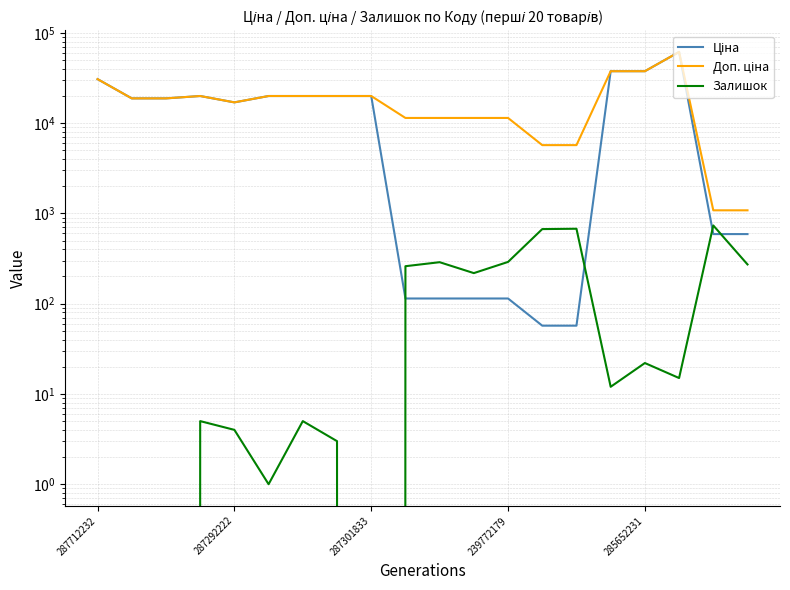

Reading left to right, transcribe all the data shown in this chart.

Ціна: 30717.1	18796.8	18796.8	19964.2	16976.3	19964.2	19964.2	19964.2	19964.2	114.1	114.1	114.1	114.1	57.0	57.0	37593.6	37593.6	61434.3	589.9	589.9
Доп. ціна: 30717.1	18796.8	18796.8	19964.2	16976.3	19964.2	19964.2	19964.2	19964.2	11410.0	11410.0	11410.0	11410.0	5705.0	5705.0	37593.6	37593.6	61434.3	1081.7	1081.7
Залишок: 0.0	0.0	0.0	5.0	4.0	1.0	5.0	3.0	0.0	260.0	288.0	218.0	290.0	670.0	676.0	12.0	22.0	15.0	735.0	272.0